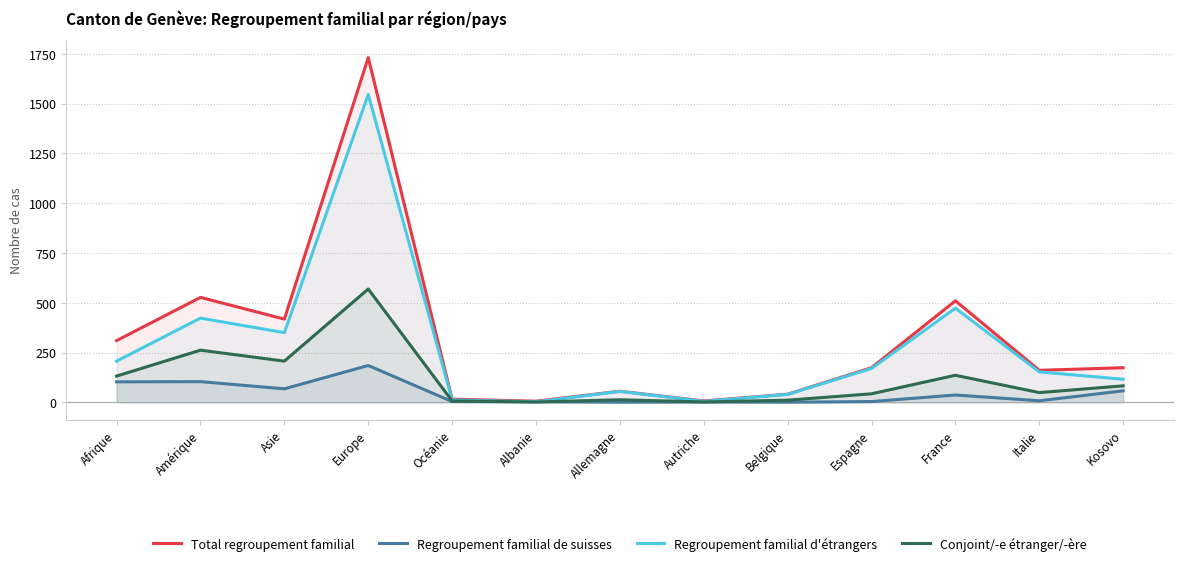

True or false: Regroupement familial d'étrangers and Total regroupement familial cross at least once.

False